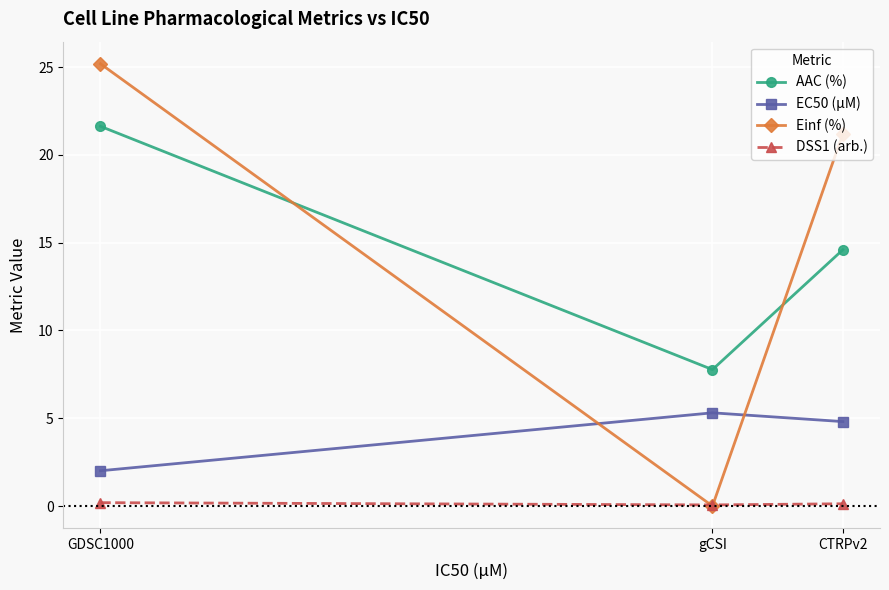

What is the total value across all series at CTRPv2?

40.7